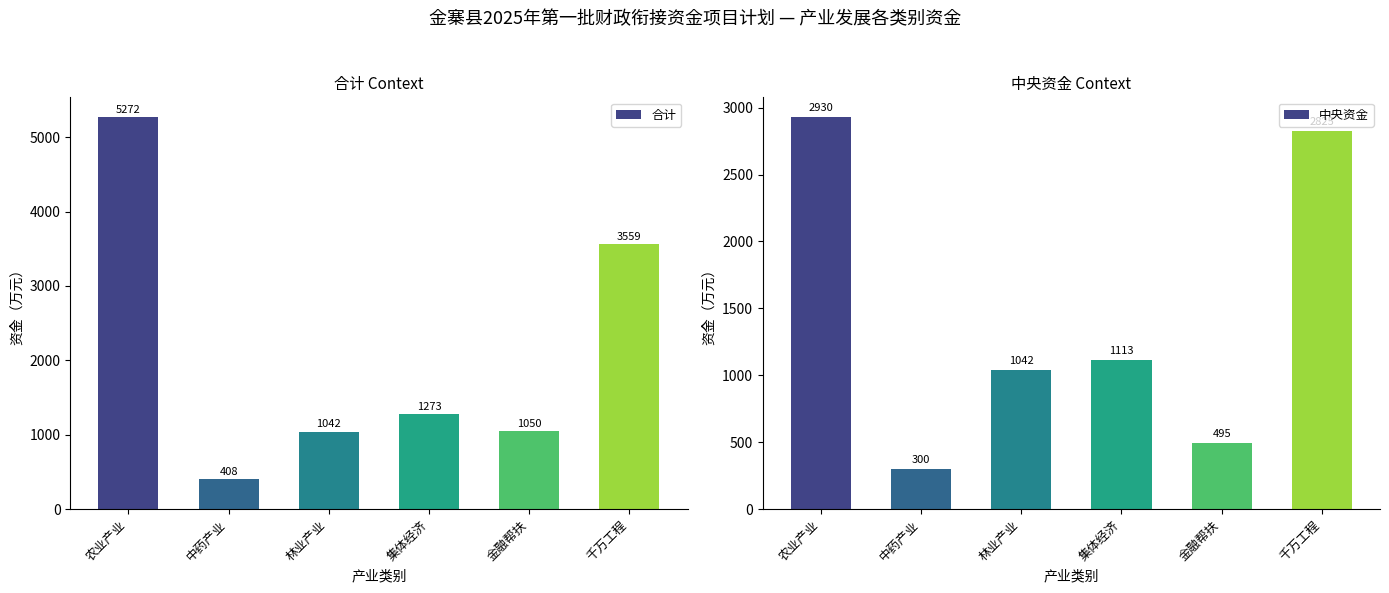

Which series changed the most between 农业产业 and 金融帮扶?

合计